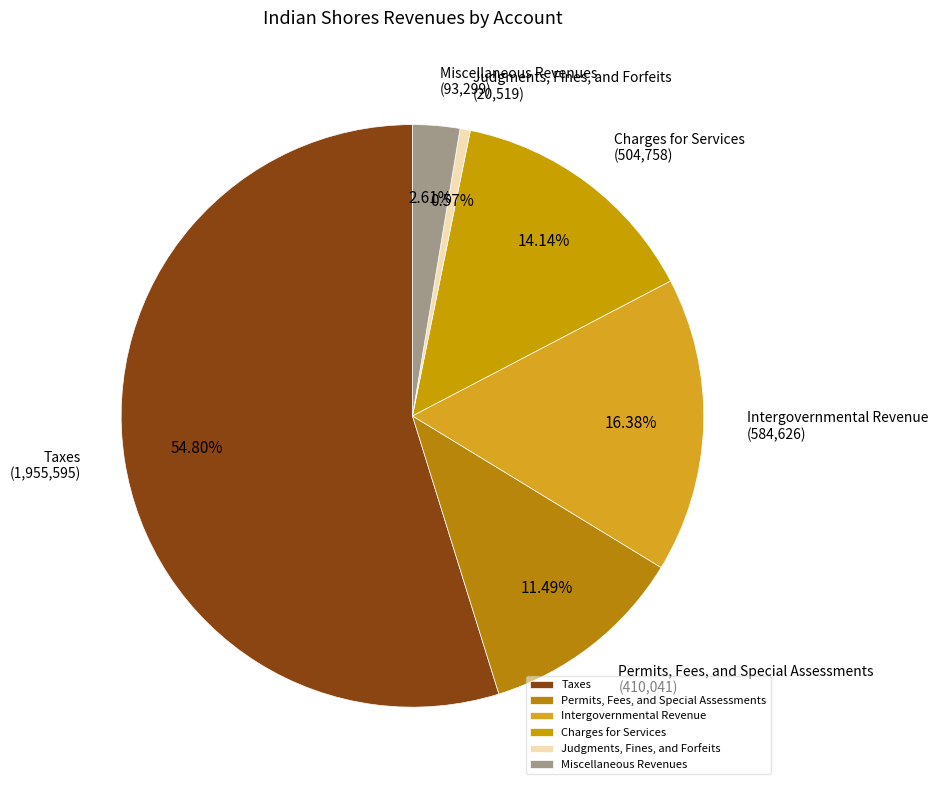

Which has a higher value, Miscellaneous Revenues or Permits, Fees, and Special Assessments?

Permits, Fees, and Special Assessments